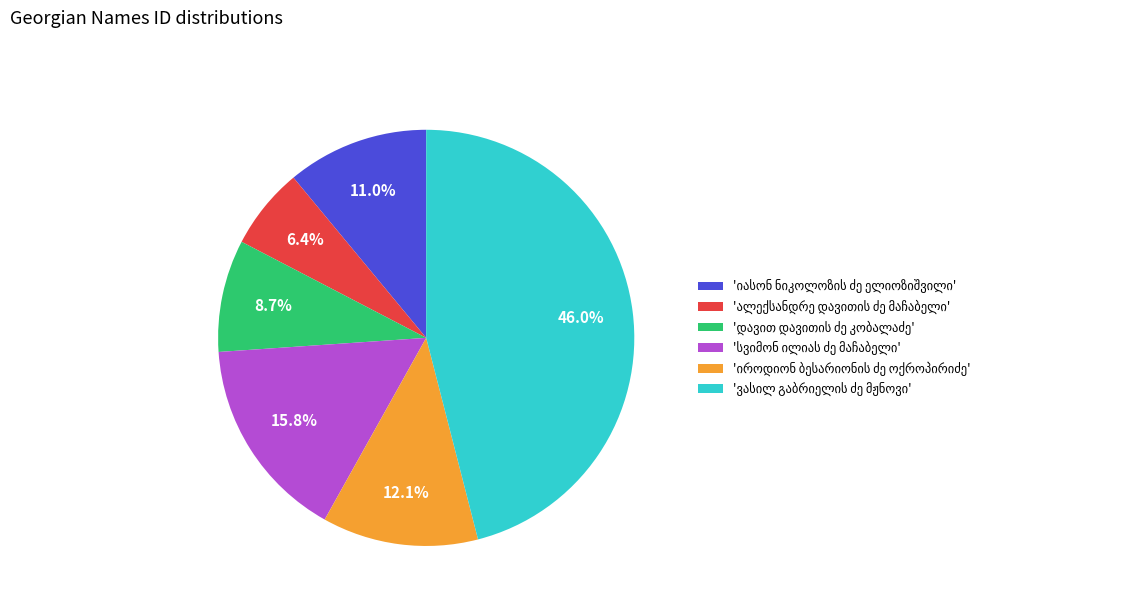

Does any single category account for the majority?

No